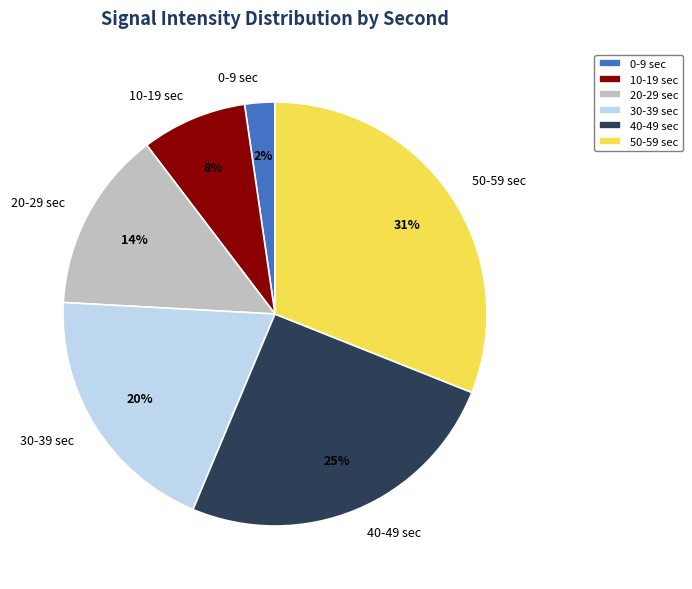

What is the largest slice in the pie chart?

50-59 sec